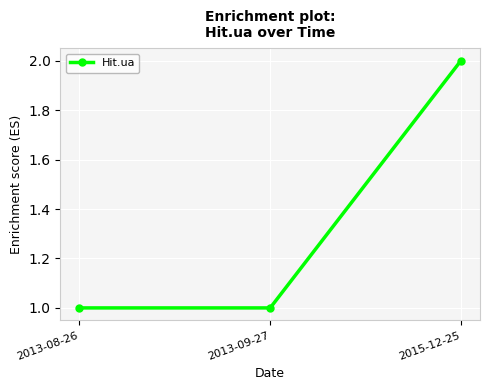

True or false: the data shows 1 at 2015-12-25.

False